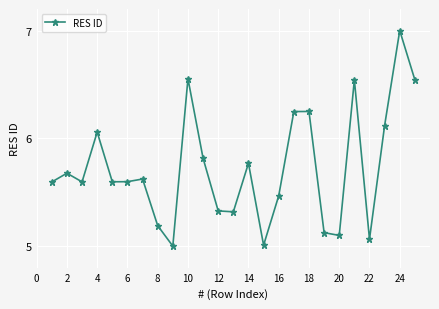

How many interior local valleys (lower than both neighbors) does the data have?

7